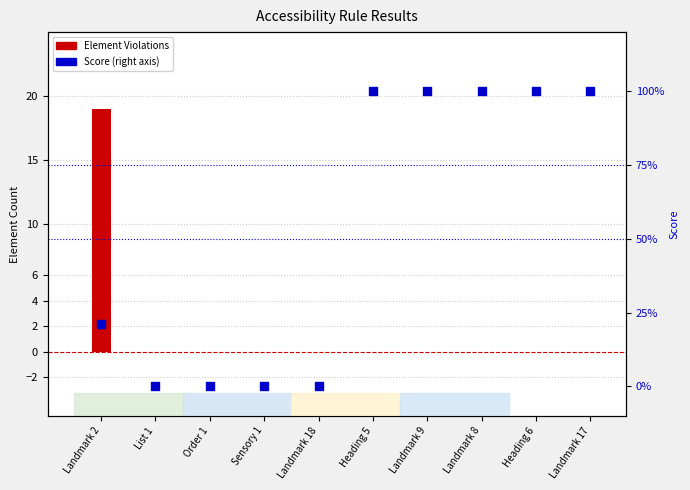

Is the value of Element Violations at Sensory 1 greater than the value of Score at Heading 6?

No